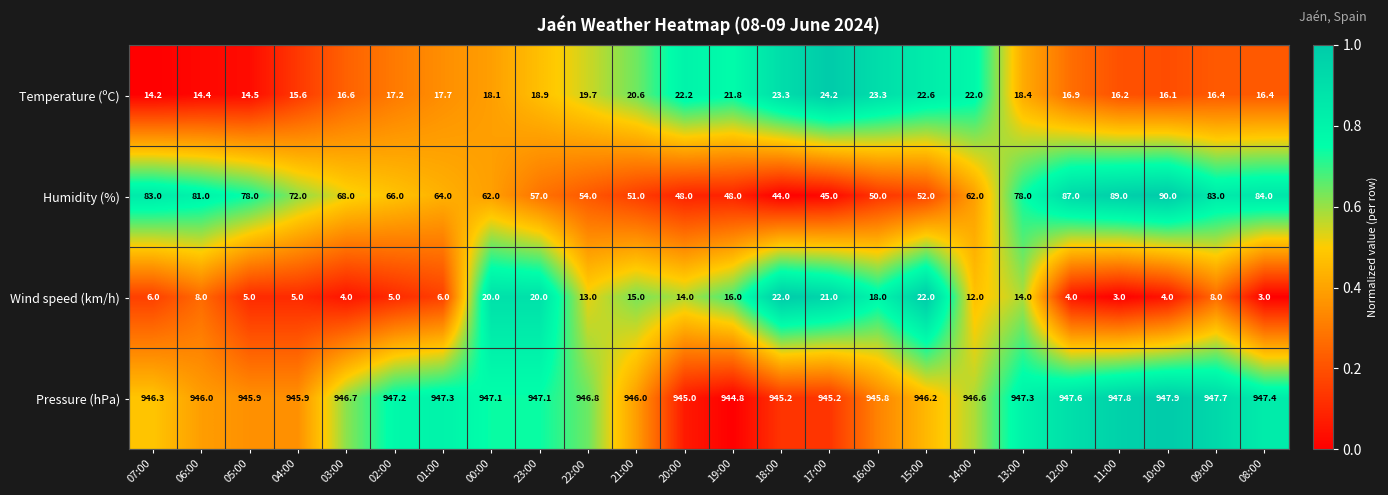

At which label does Temperature (ºC) first exceed 18?

00:00